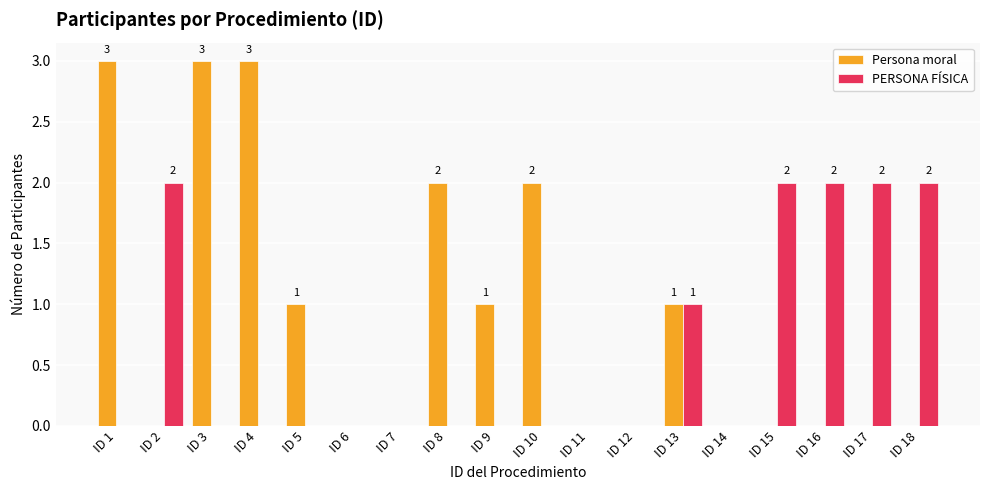

True or false: PERSONA FÍSICA has a value of 0 at ID 5.

True